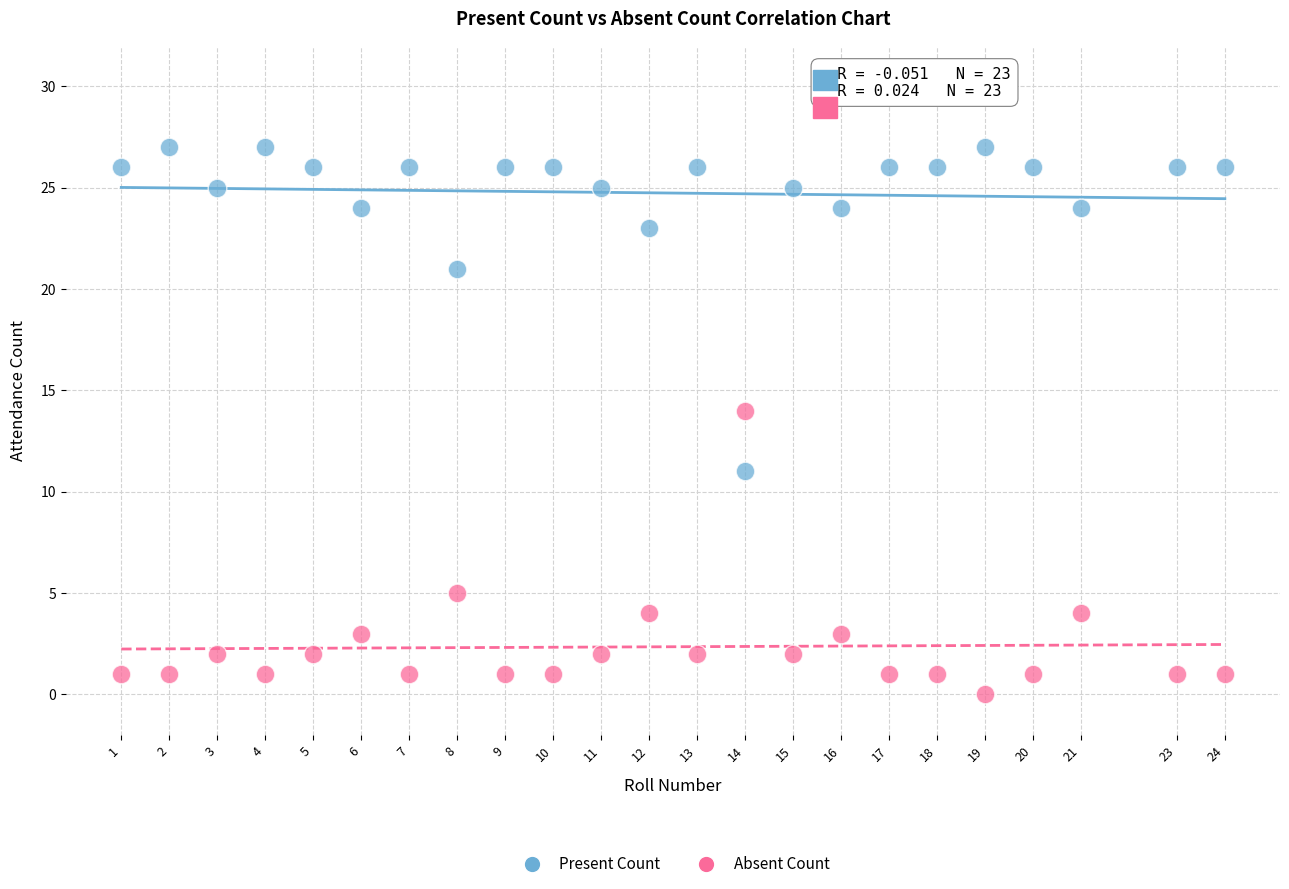

Which series contains the lowest Y value?

Absent Count